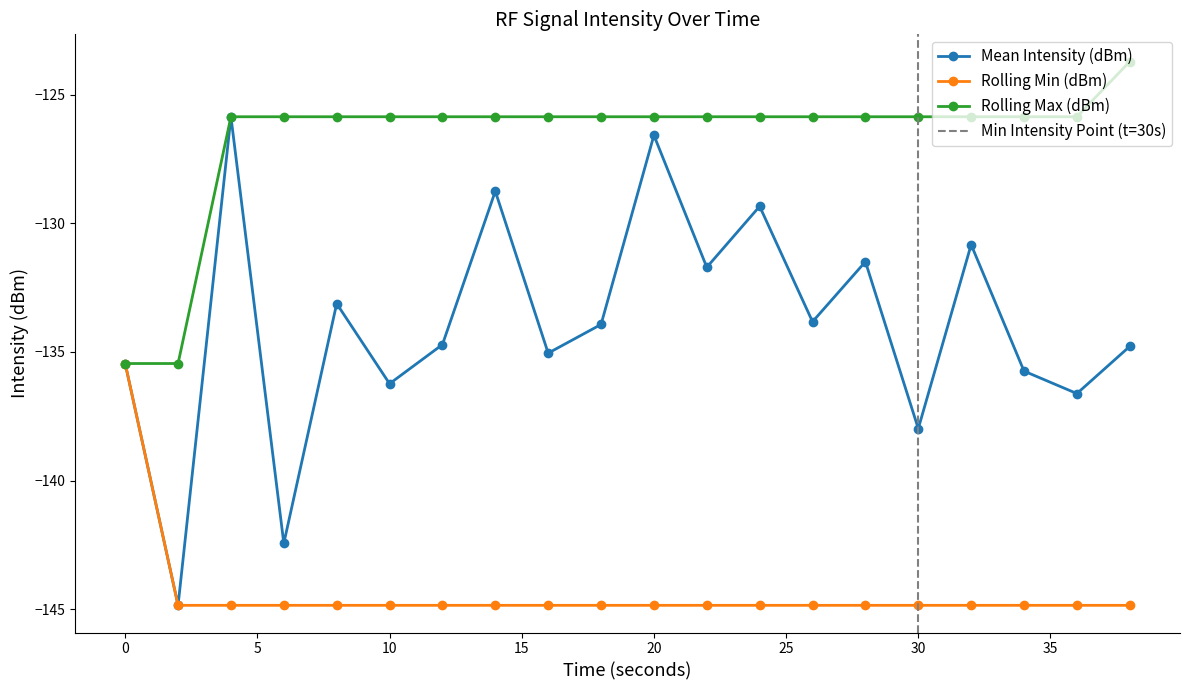

How many lines are shown in the chart?

3